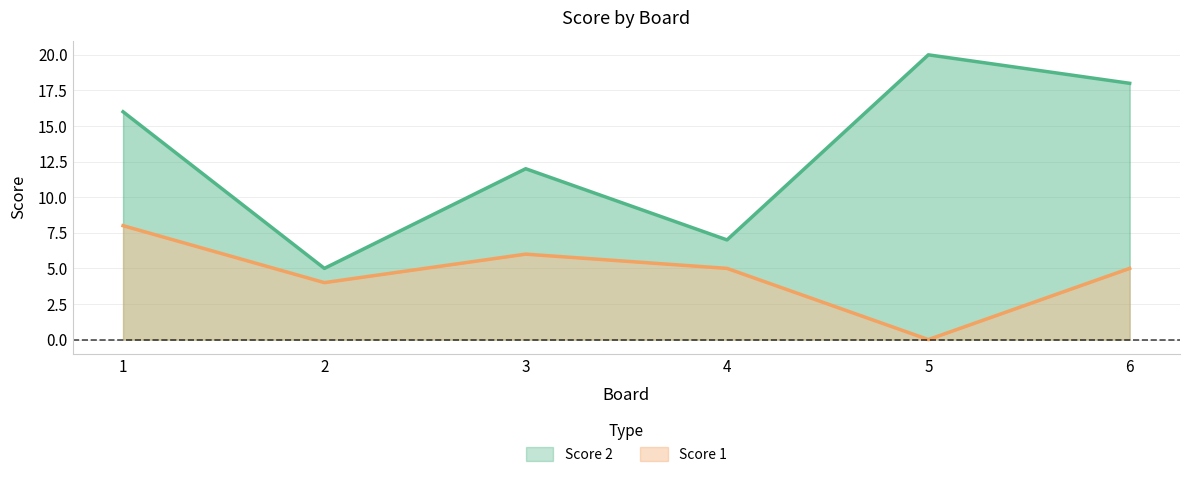

Rank the series by their maximum value, from highest to lowest.

Score 2, Score 1